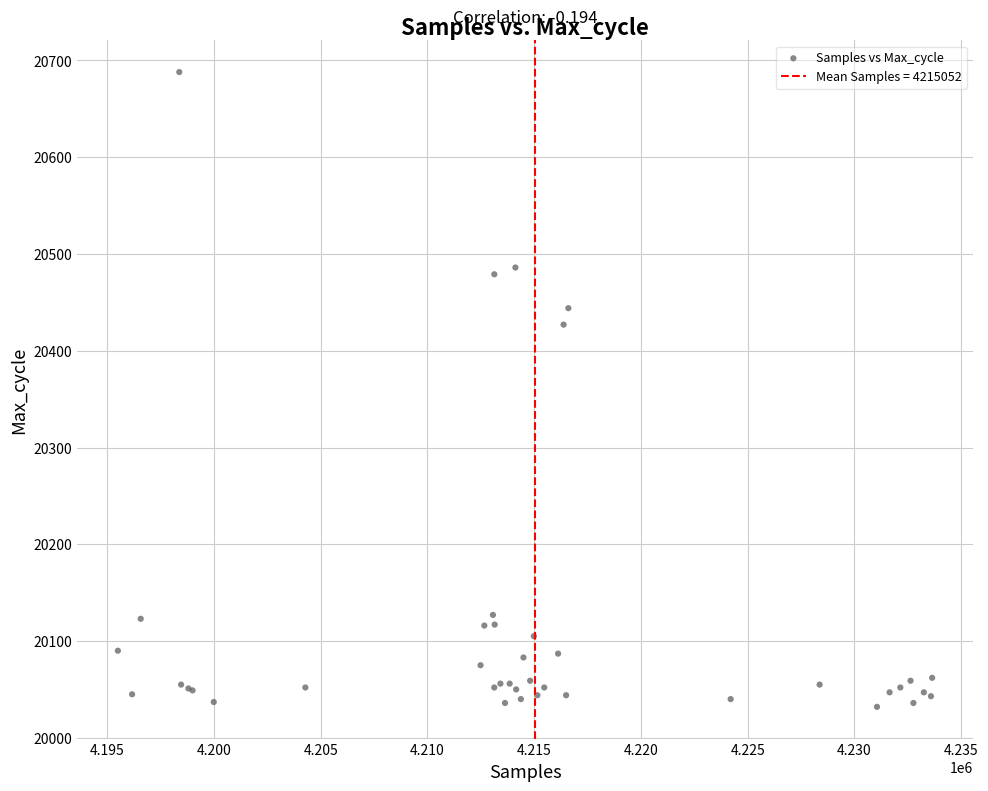

What Y value in the scatter plot is closest to 20360?

20427